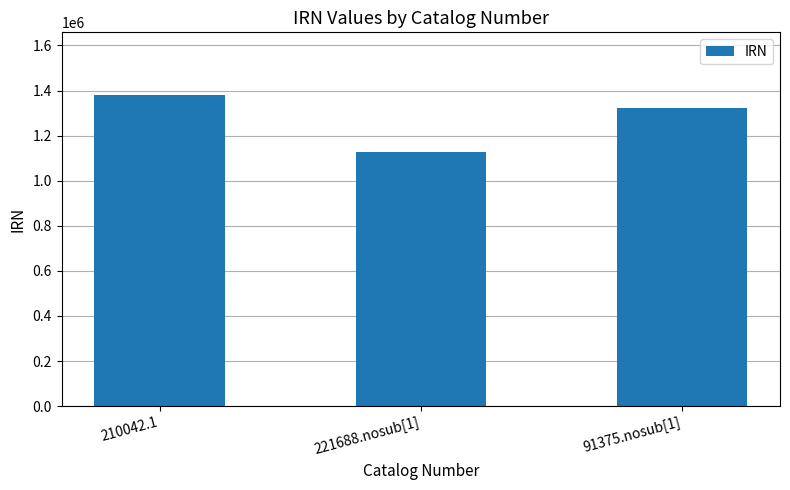

The chart shows a value of 499427 at 210042.1. True or false?

False